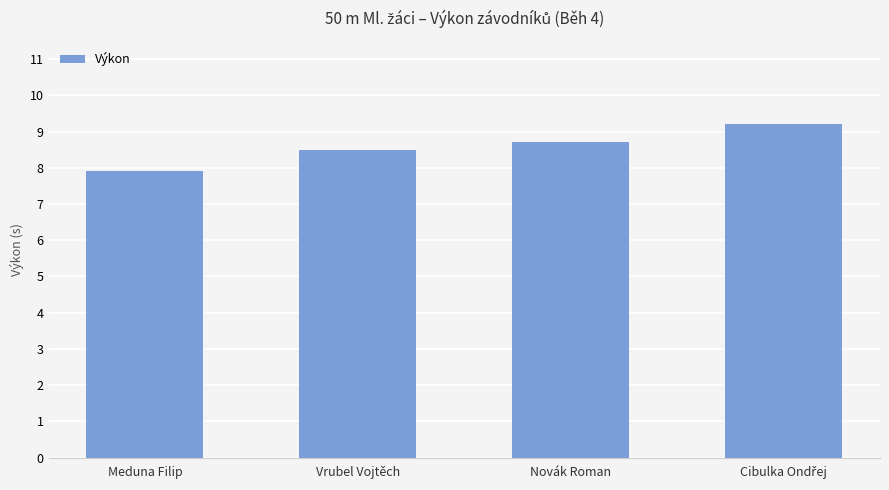

What is the sum of all values?

34.3